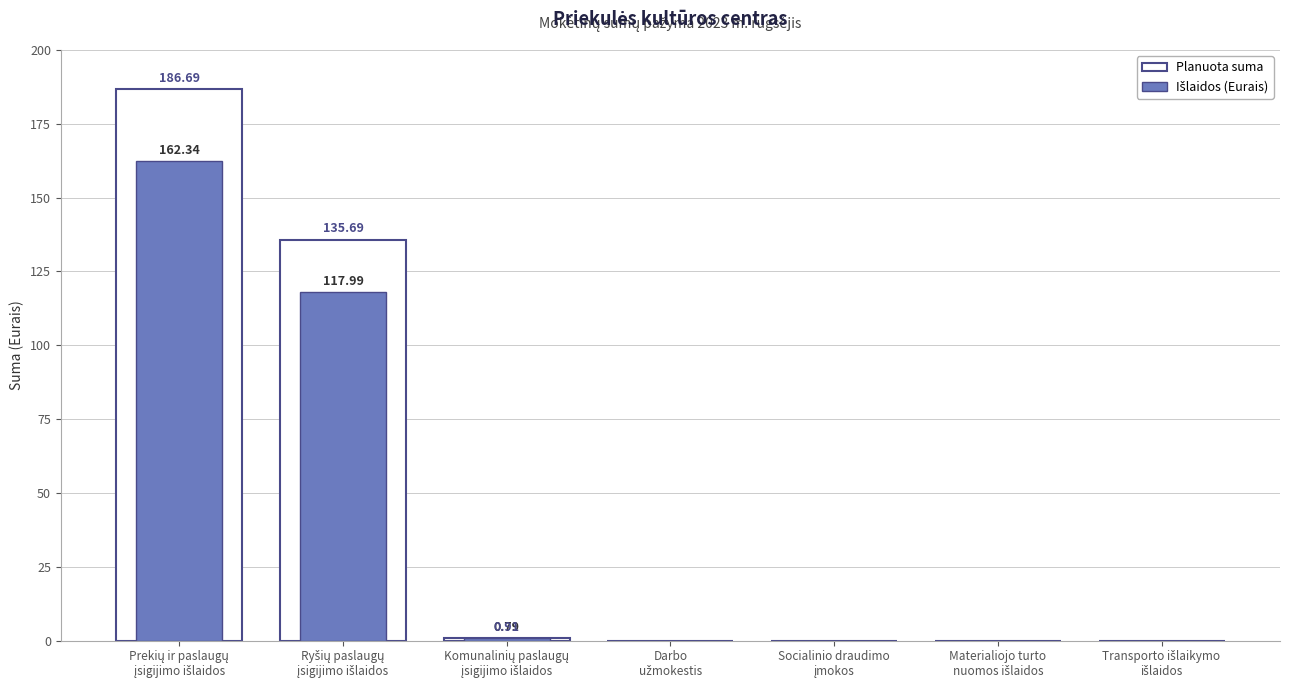

Reading right to left, transcribe all the data shown in this chart.

Planuota suma: 0.0	0.0	0.0	0.0	0.9	135.7	186.7
Išlaidos (Eurais): 0.0	0.0	0.0	0.0	0.8	118.0	162.3